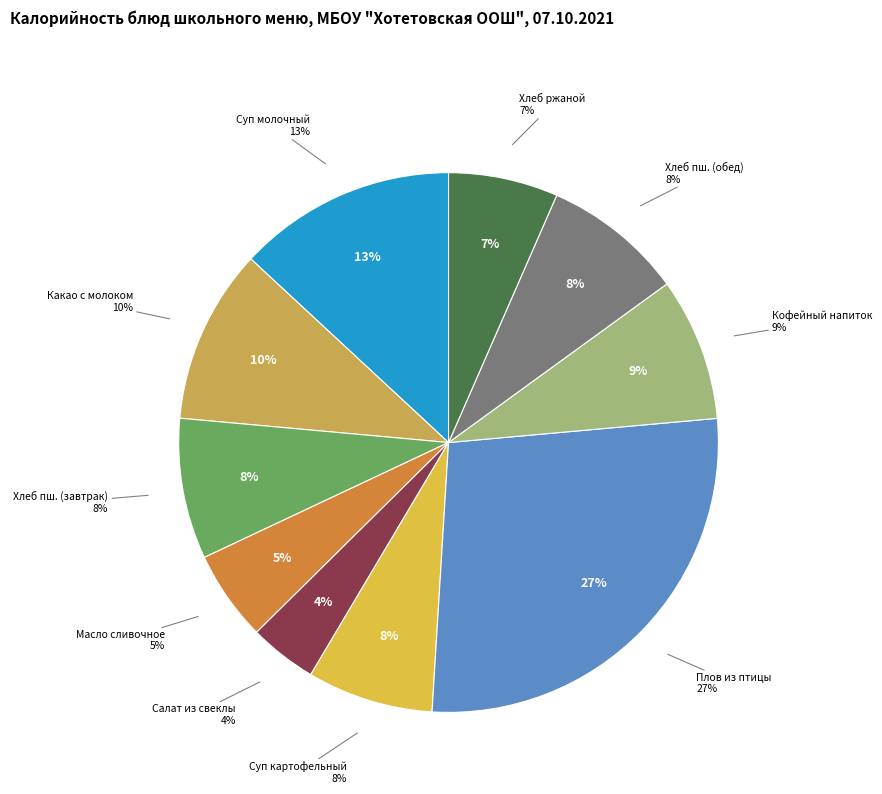

Count the number of slices in the pie.

10